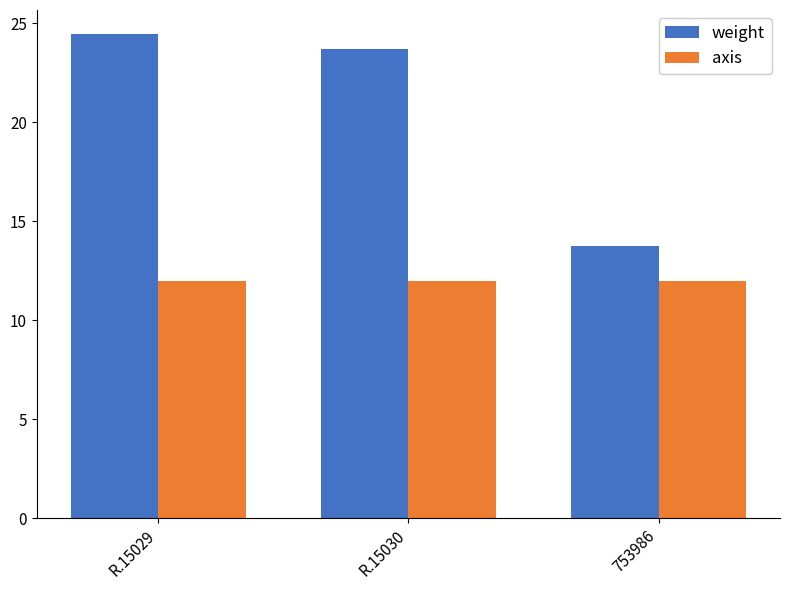

How many groups of bars are there?

3